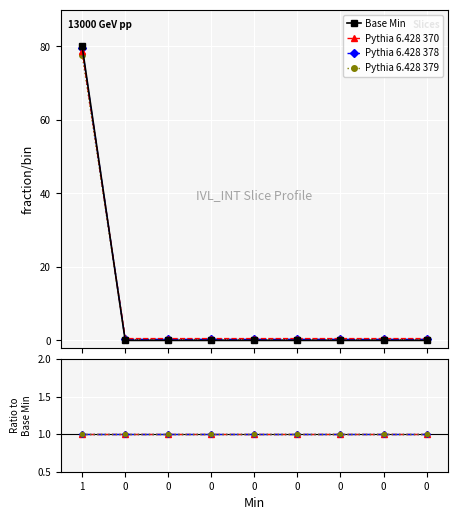

Which series has the largest total across all categories?

Base Min